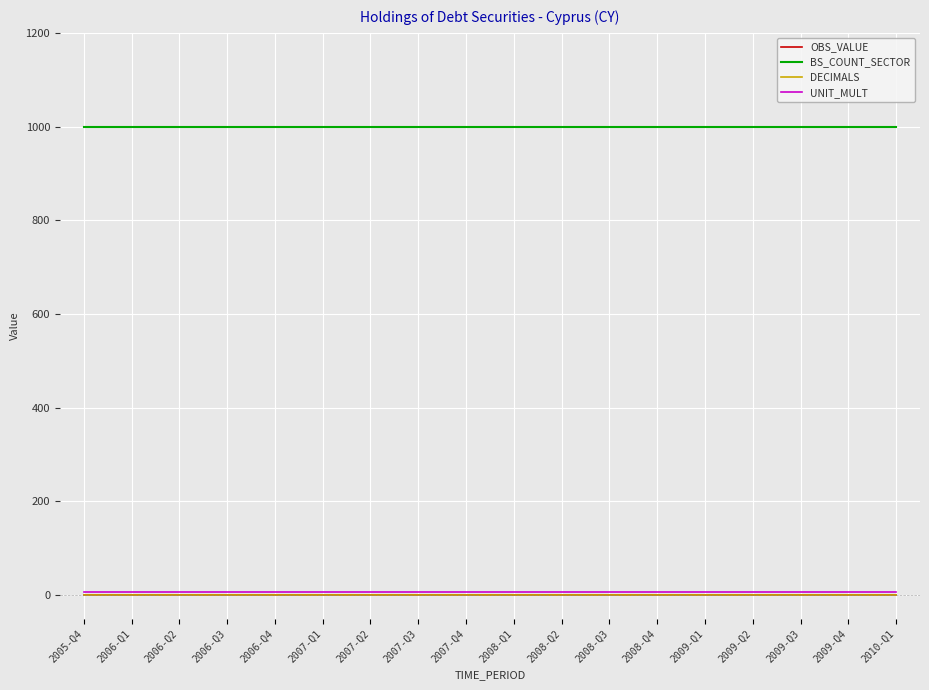

Between 2006-Q3 and 2006-Q4, which is larger?

2006-Q3